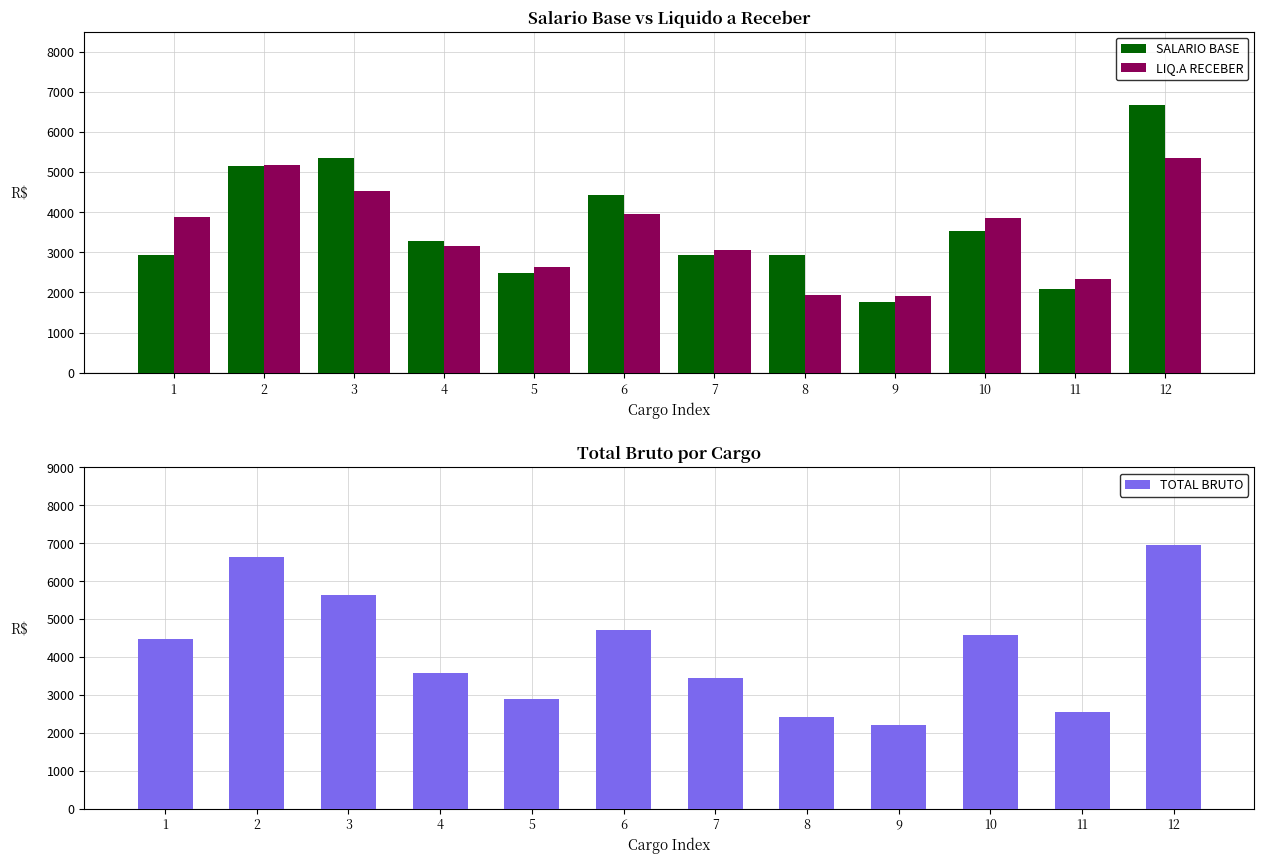

True or false: TOTAL BRUTO has a value of 2343.9 at 3.

False